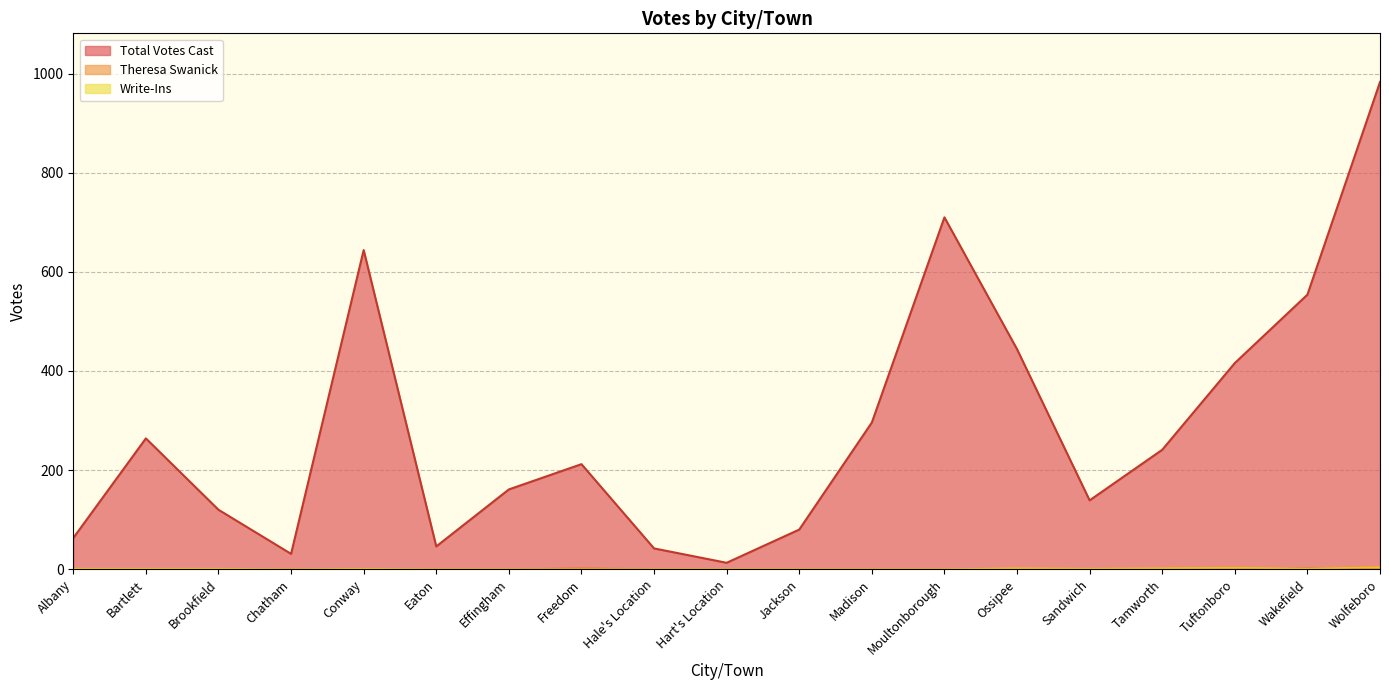

What is the sum of all Total Votes Cast values?

5459